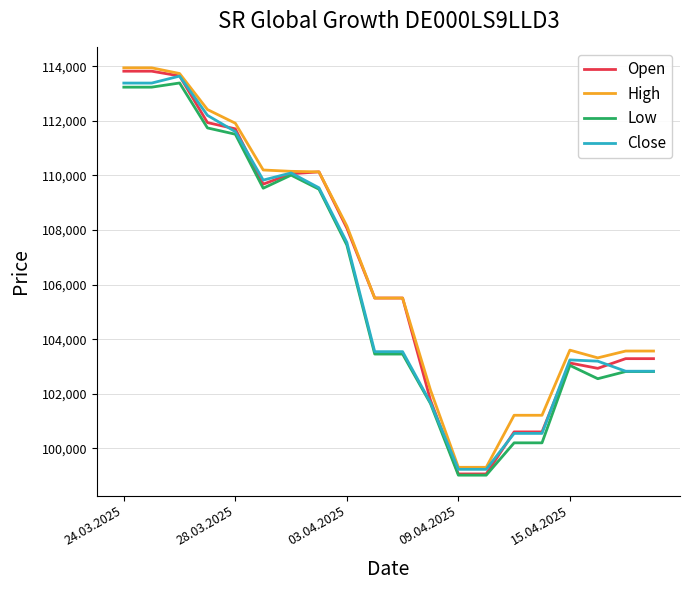

True or false: Open has more than 0 points higher than both neighbors.

True